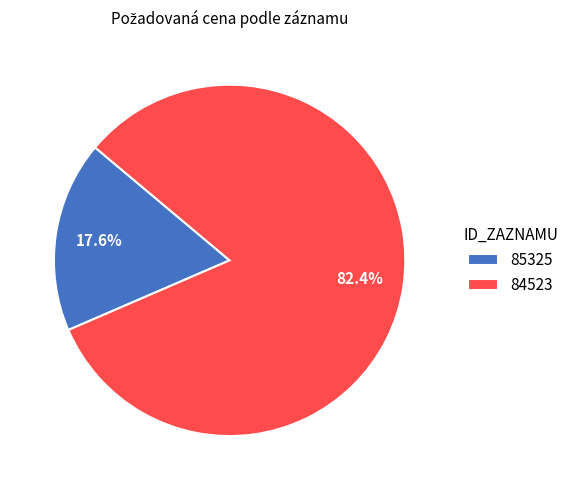

Combined, what portion of the pie is 84523 and 85325?

100.0%